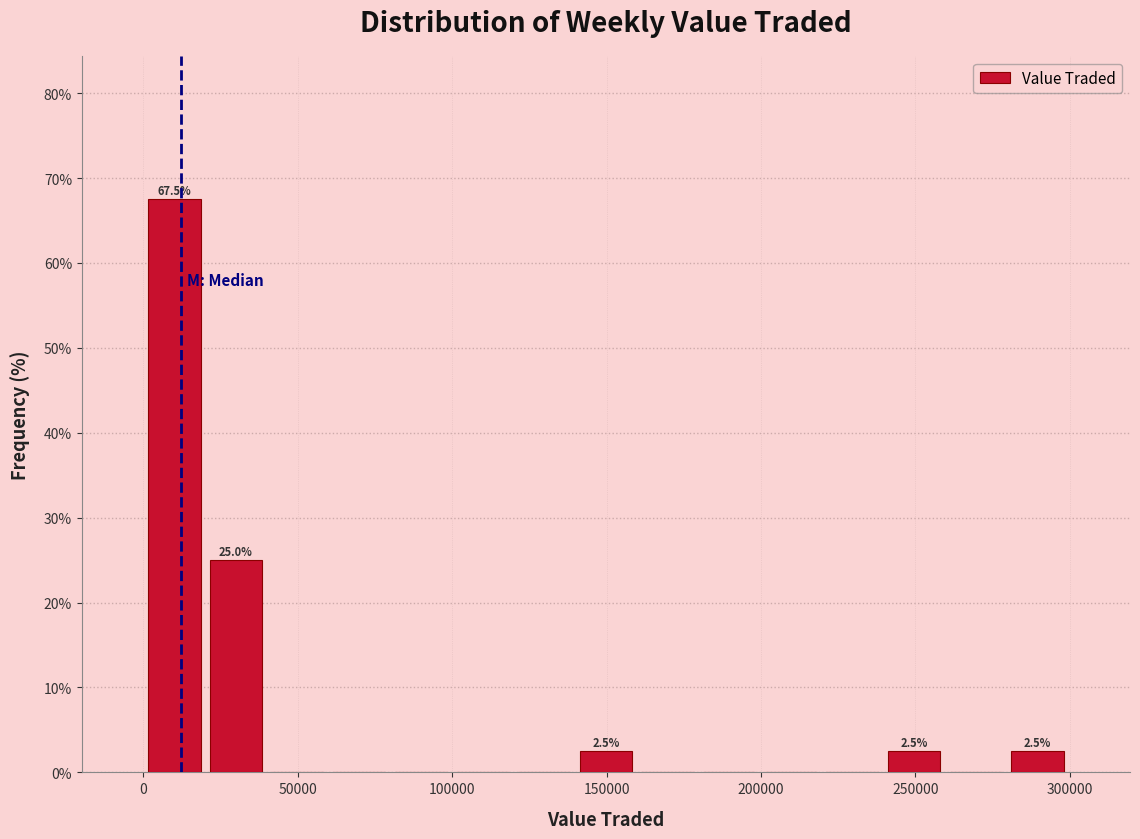

Read against the x-axis, roughly where is the centre of the tallest bar?

10000